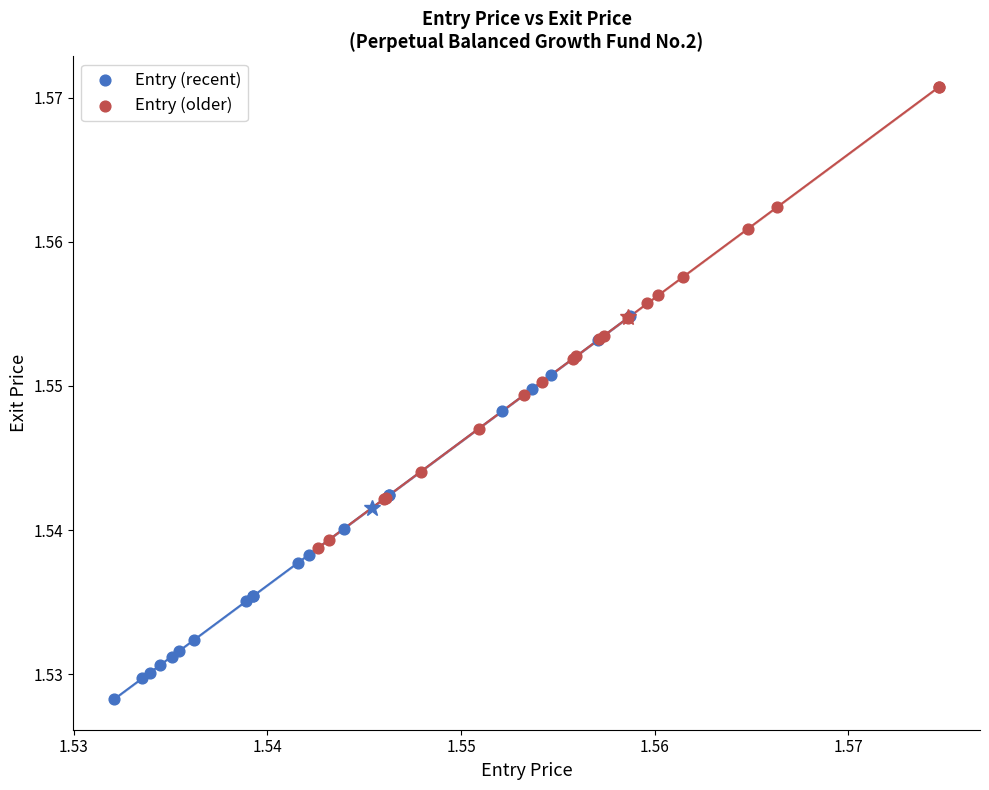

Which series has the largest Y range (max minus min)?

Entry (older)